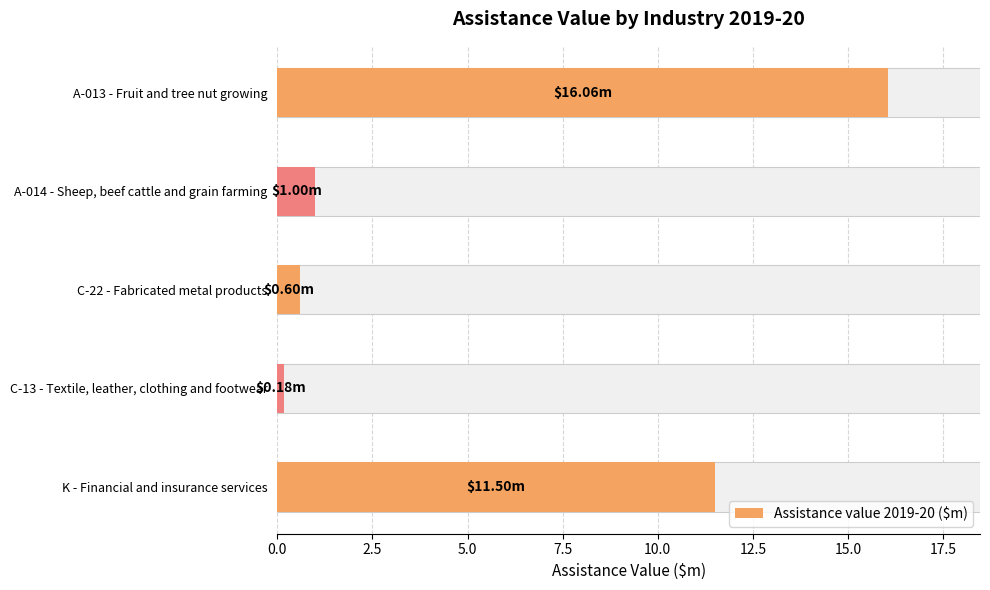

How many data points are less than 1?

2